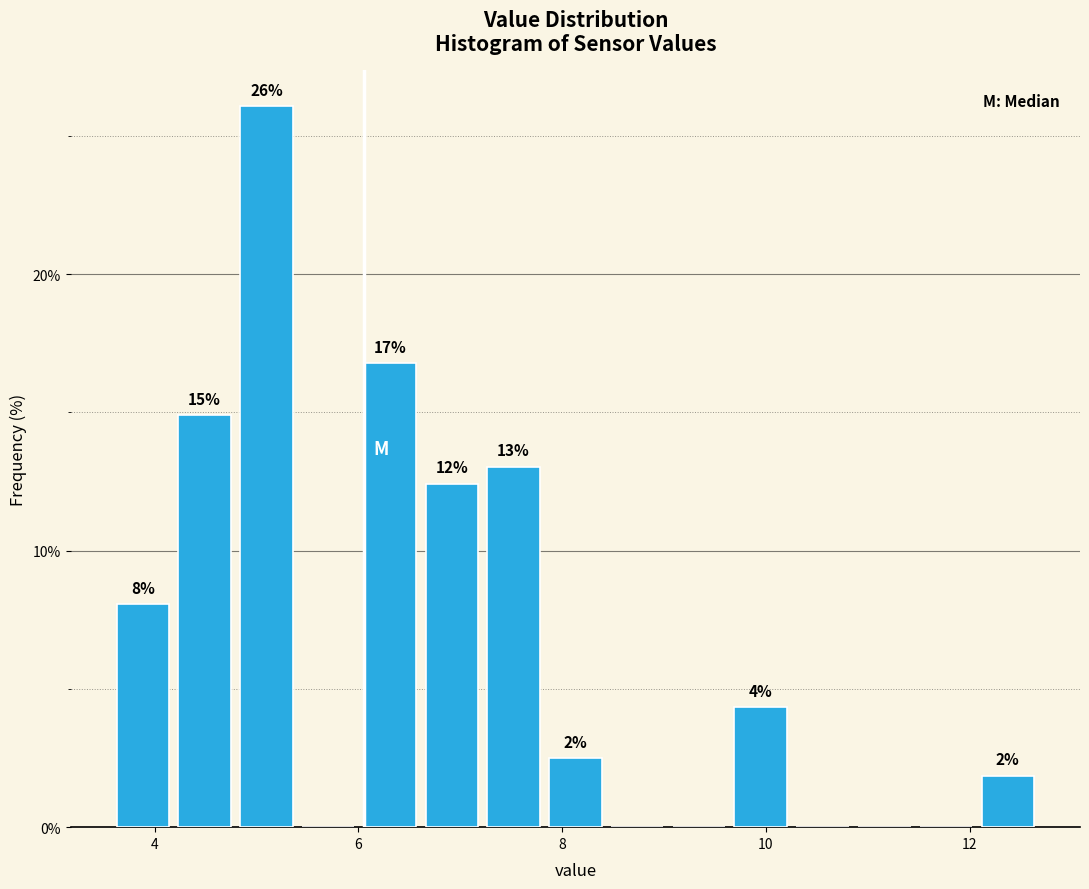

Read against the x-axis, roughly where is the centre of the tallest bar?

5.0